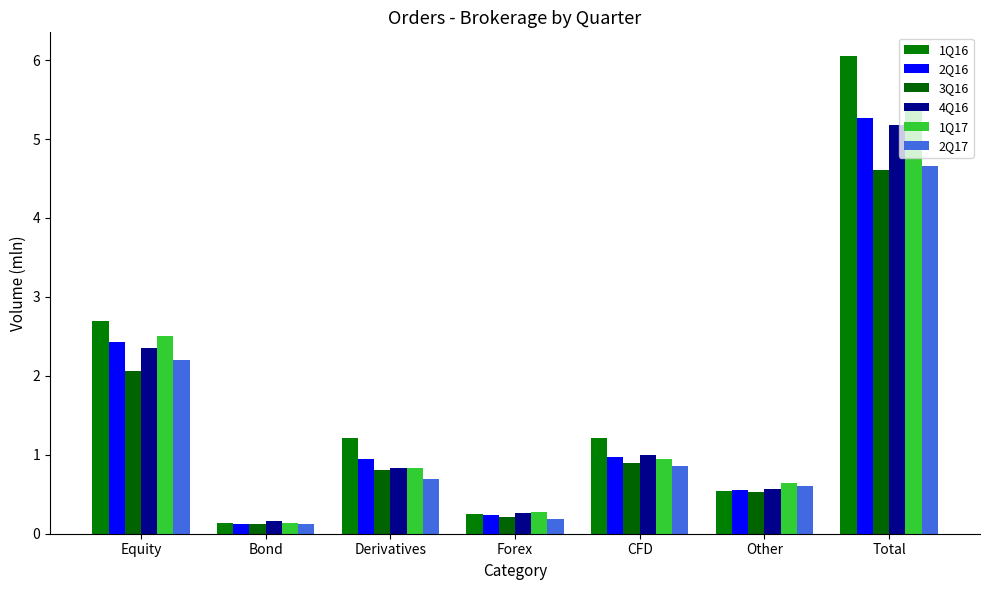

Which has a higher value, Equity or Total?

Total